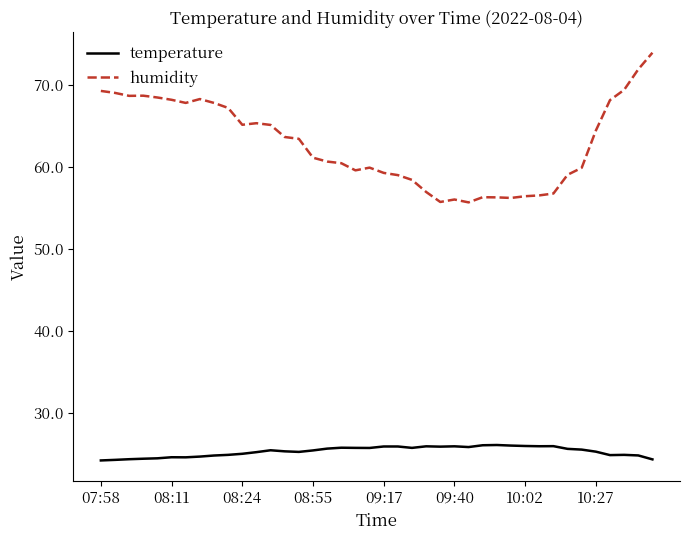

In humidity, how many points are lower than both neighbors (excluding endpoints)?

7